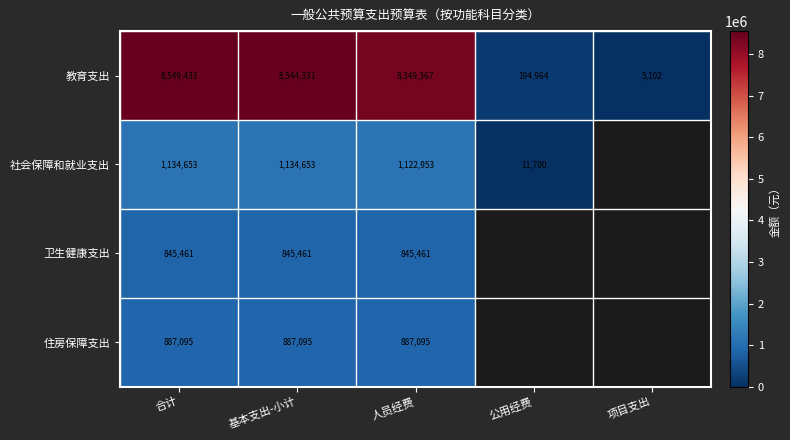

How many values in the 教育支出 series are below 8349367?

2